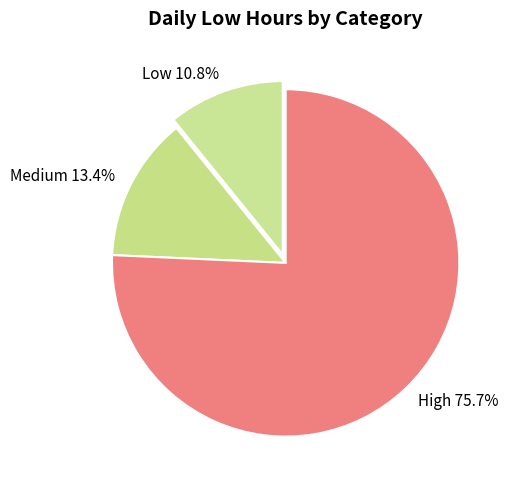

Which has a higher value, Medium 13.4% or High 75.7%?

High 75.7%